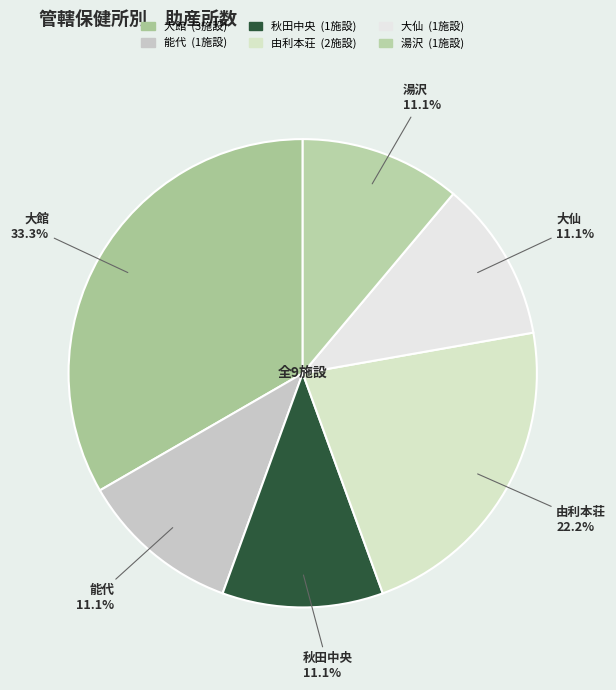

To the nearest percent, what is the difference between the largest and smallest slice percentages?

22%